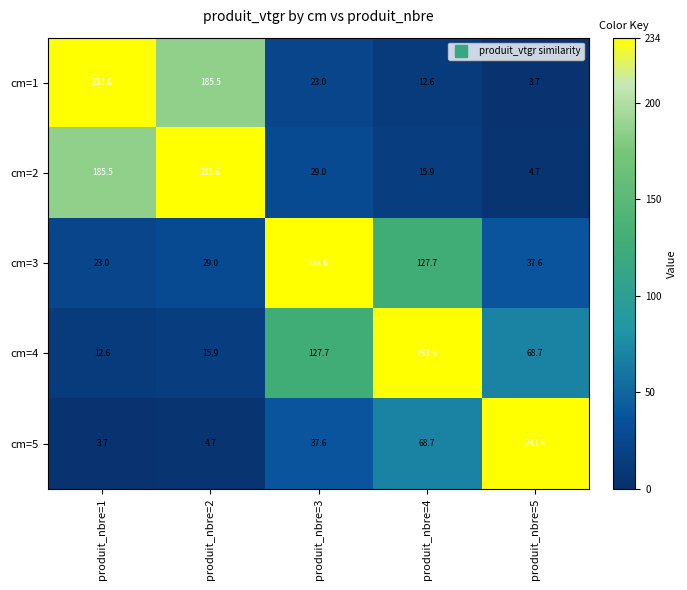

What is the spread (max minus min) of values at produit_nbre=5?

229.9